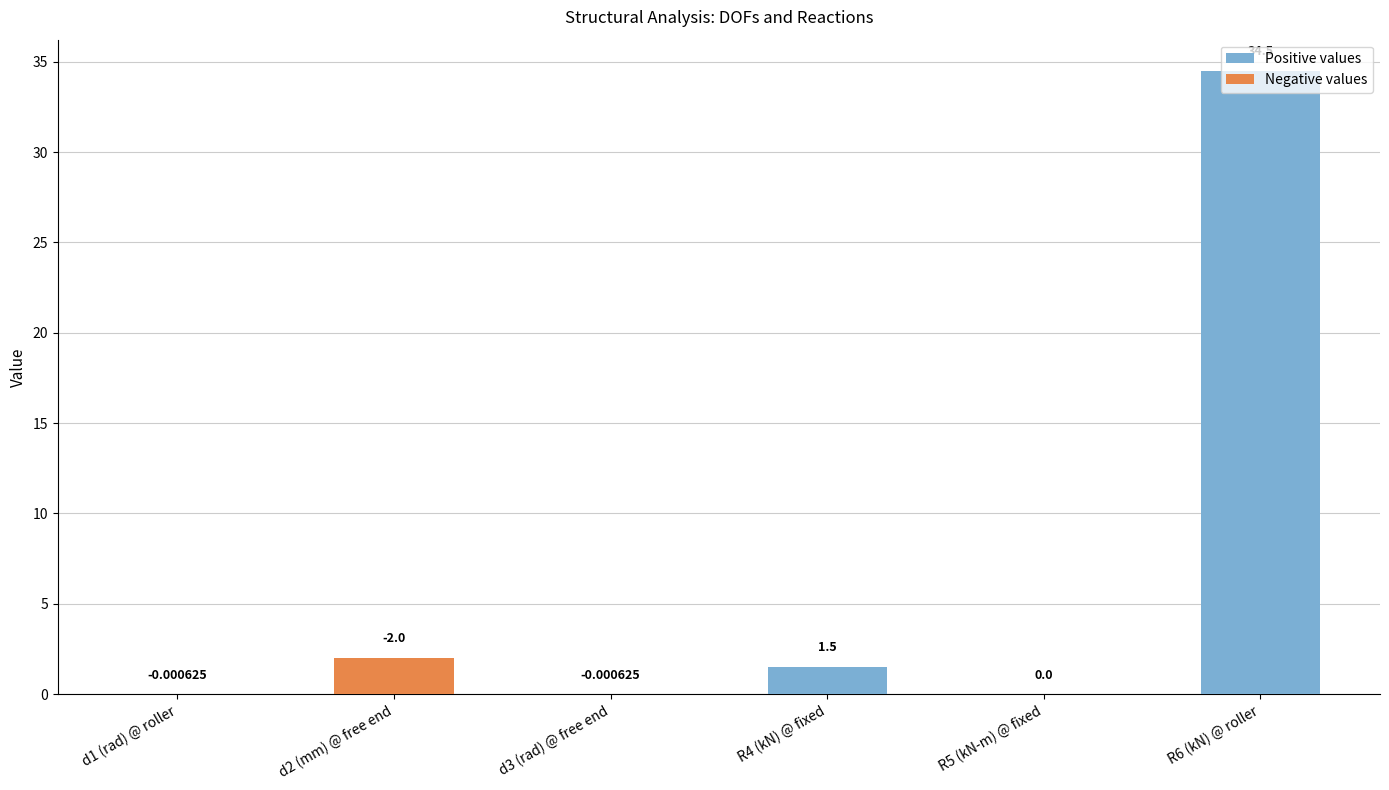

What is the average value of the Negative values series?

0.3